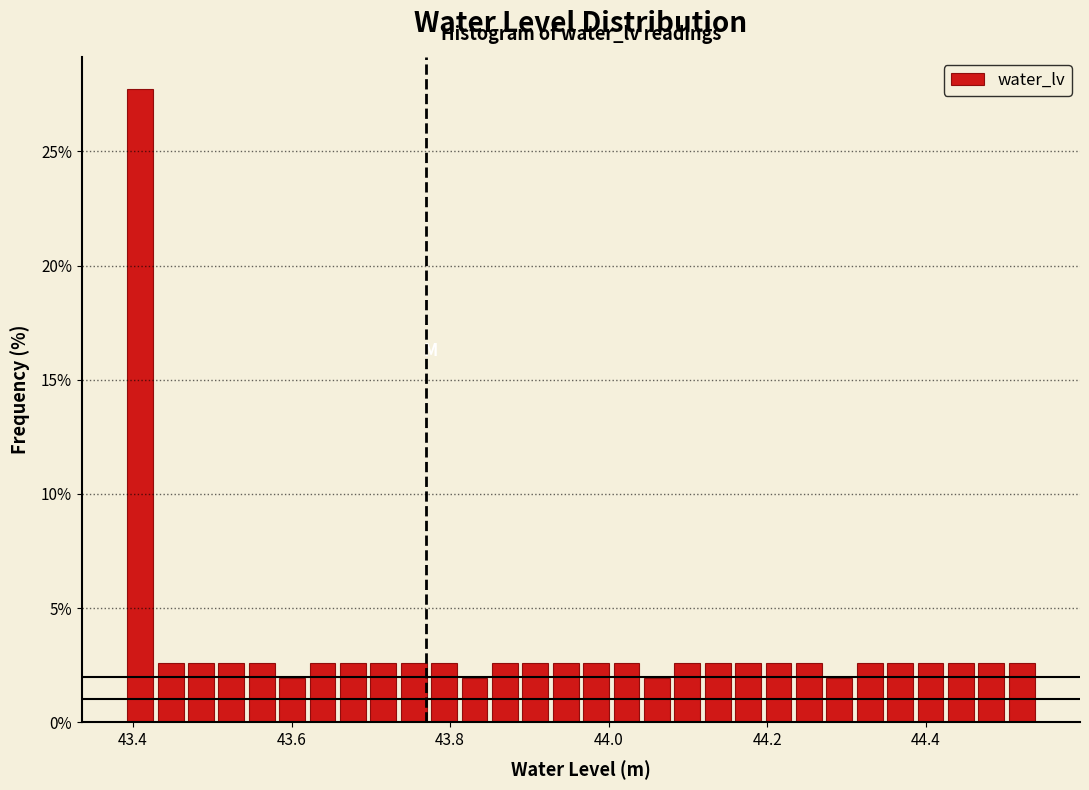

Around what value on the x-axis is the tallest bar? Give the approximate position of its centre, as read against the axis.

43.40